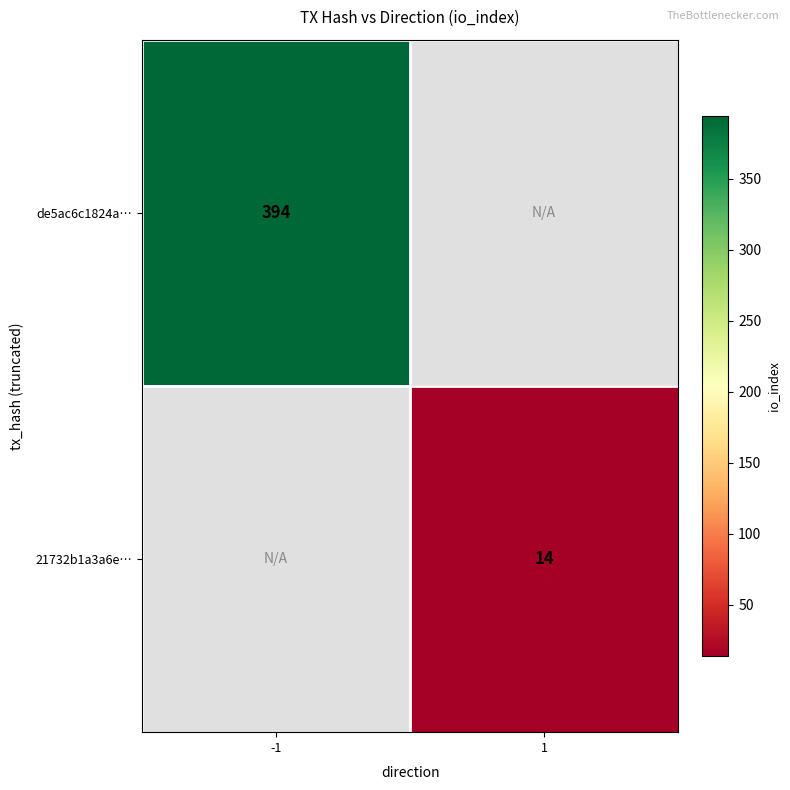

Is it true that de5ac6c1824a… equals 394 at -1?

True